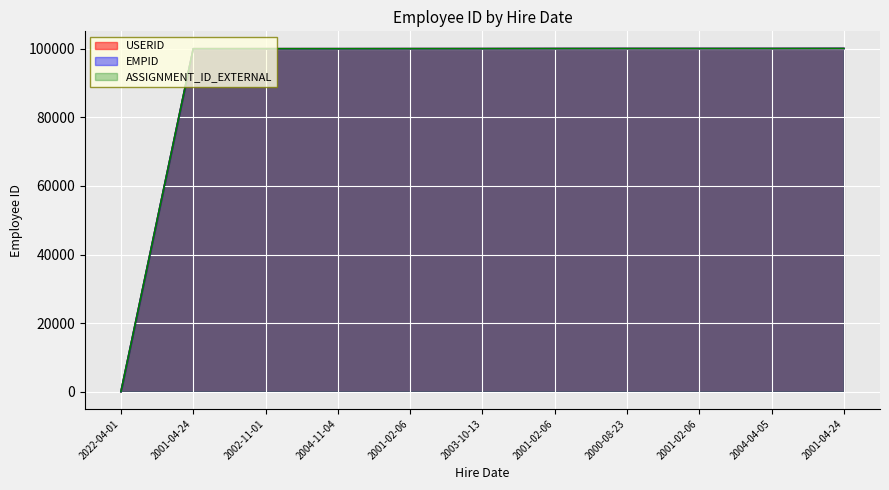

Which category has the highest value in the ASSIGNMENT_ID_EXTERNAL series?

2001-04-24